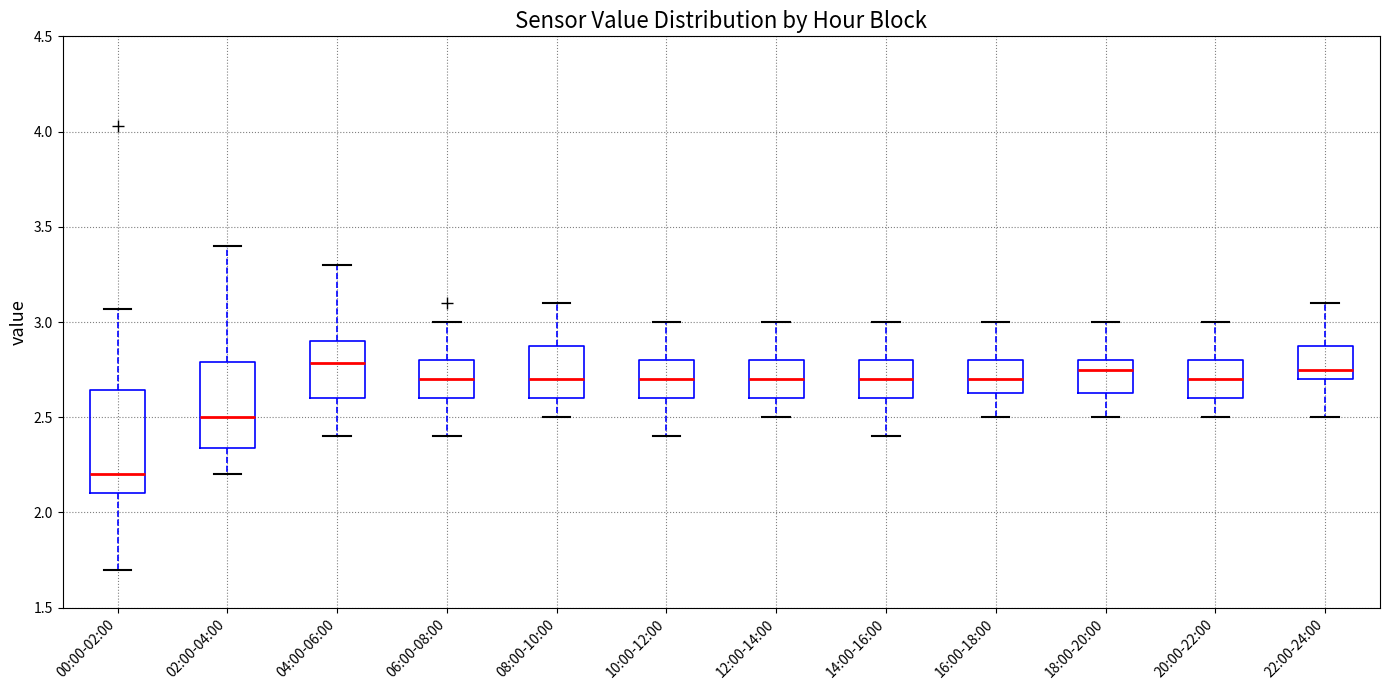

Reading left to right, read every box against the y-axis: the position of its median line, the range the box covers, and the ends of its whiskers. The values are not printed on the chart, so give them approximately, as read against the axis.

00:00-02:00: median 2.20, box 2.10 to 2.65, whiskers 1.70 to 3.05
02:00-04:00: median 2.50, box 2.35 to 2.80, whiskers 2.20 to 3.40
04:00-06:00: median 2.80, box 2.60 to 2.90, whiskers 2.40 to 3.30
06:00-08:00: median 2.70, box 2.60 to 2.80, whiskers 2.40 to 3.00
08:00-10:00: median 2.70, box 2.60 to 2.90, whiskers 2.50 to 3.10
10:00-12:00: median 2.70, box 2.60 to 2.80, whiskers 2.40 to 3.00
12:00-14:00: median 2.70, box 2.60 to 2.80, whiskers 2.50 to 3.00
14:00-16:00: median 2.70, box 2.60 to 2.80, whiskers 2.40 to 3.00
16:00-18:00: median 2.70, box 2.65 to 2.80, whiskers 2.50 to 3.00
18:00-20:00: median 2.75, box 2.65 to 2.80, whiskers 2.50 to 3.00
20:00-22:00: median 2.70, box 2.60 to 2.80, whiskers 2.50 to 3.00
22:00-24:00: median 2.75, box 2.70 to 2.90, whiskers 2.50 to 3.10